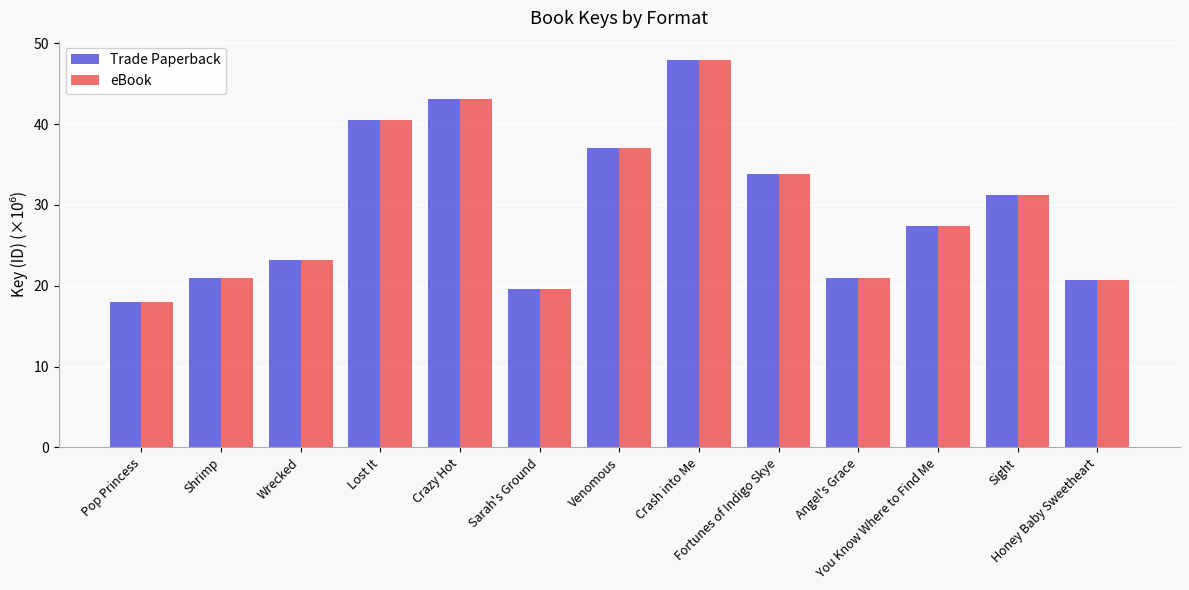

What is the difference between the second highest and second lowest values in the eBook series?

23.5